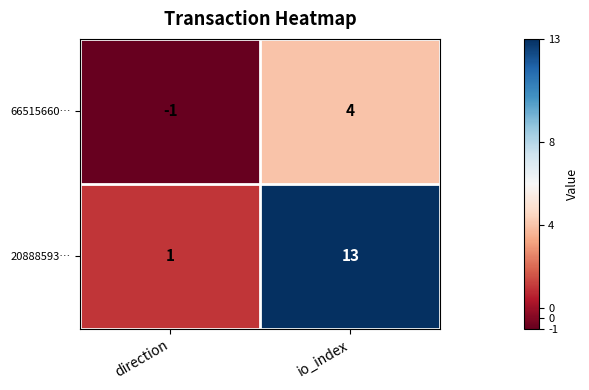

Which series changed the most between direction and io_index?

20888593…